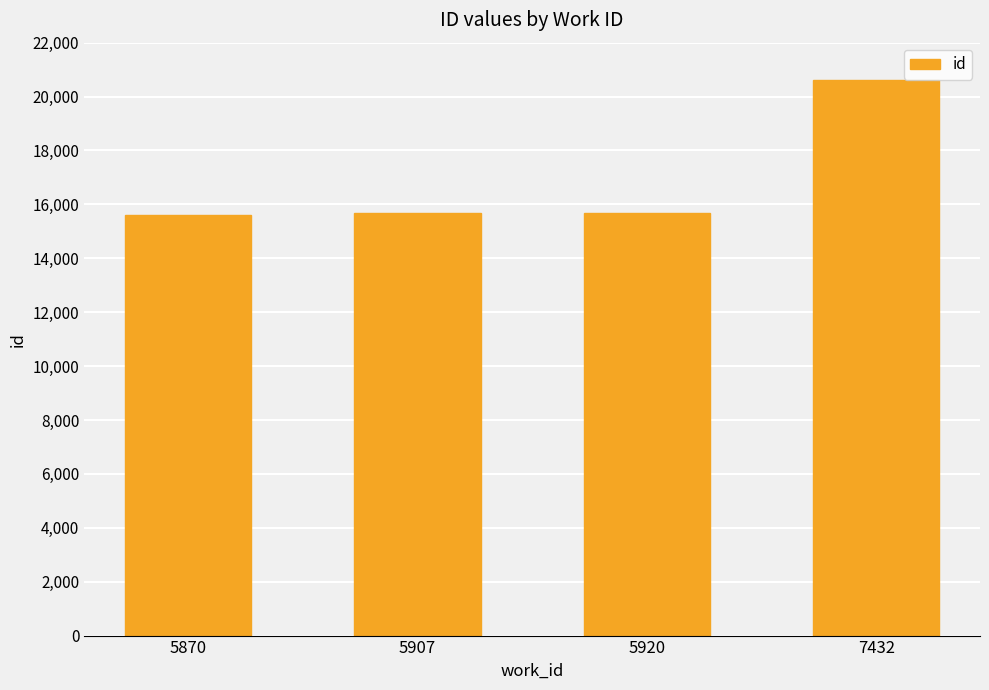

What is the change in value from 5870 to 5907?

+64